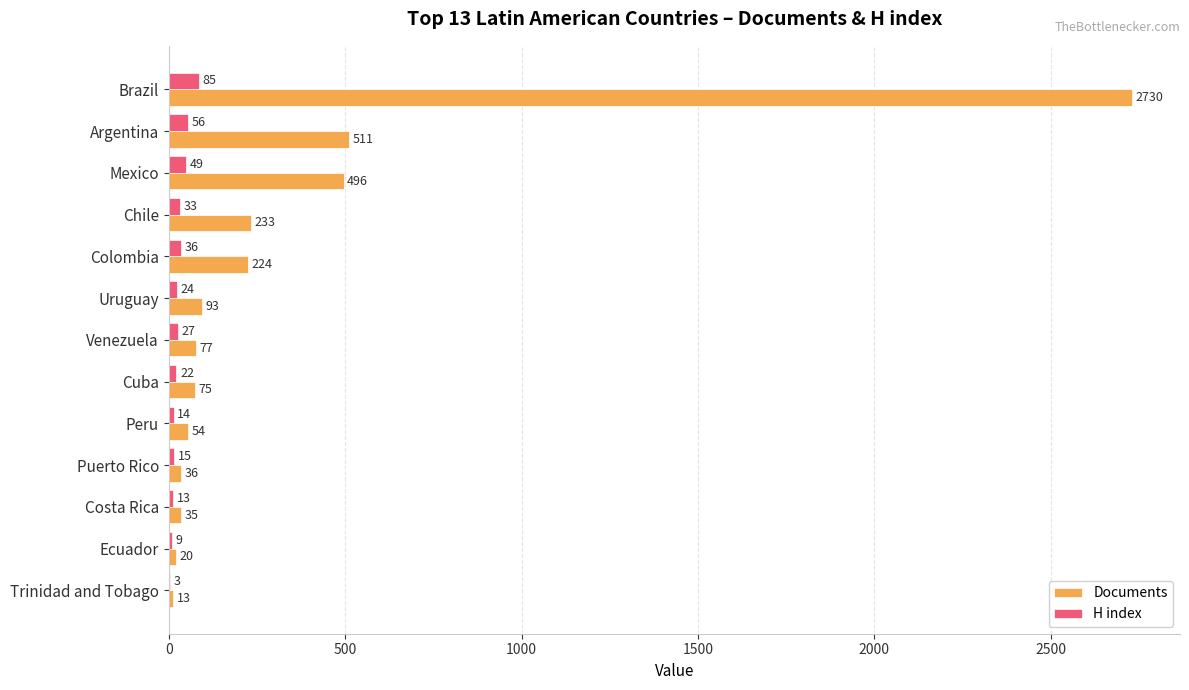

What is the sum of all H index values?

386